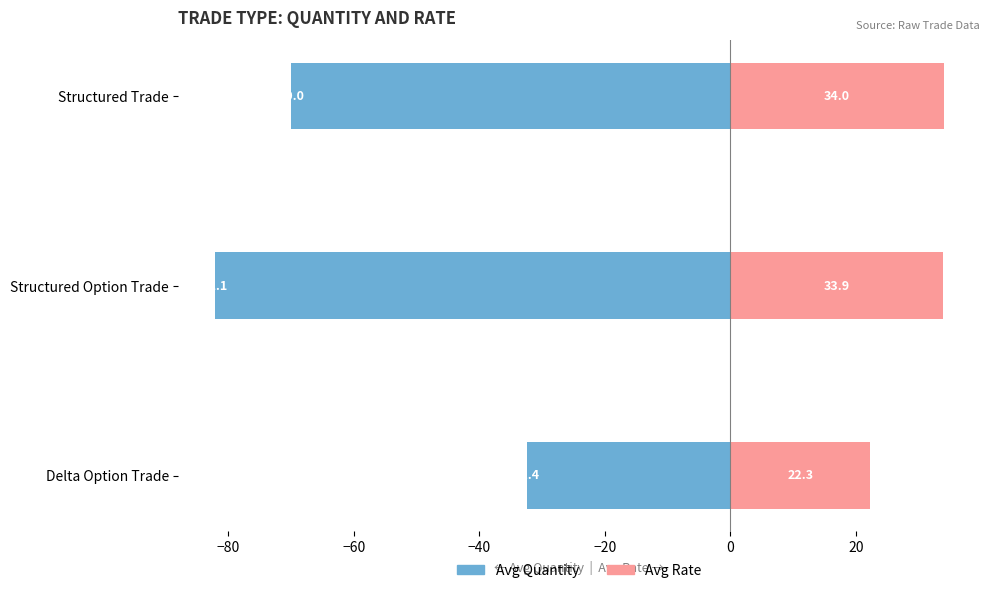

How many values in the Avg Rate series exceed 33?

2